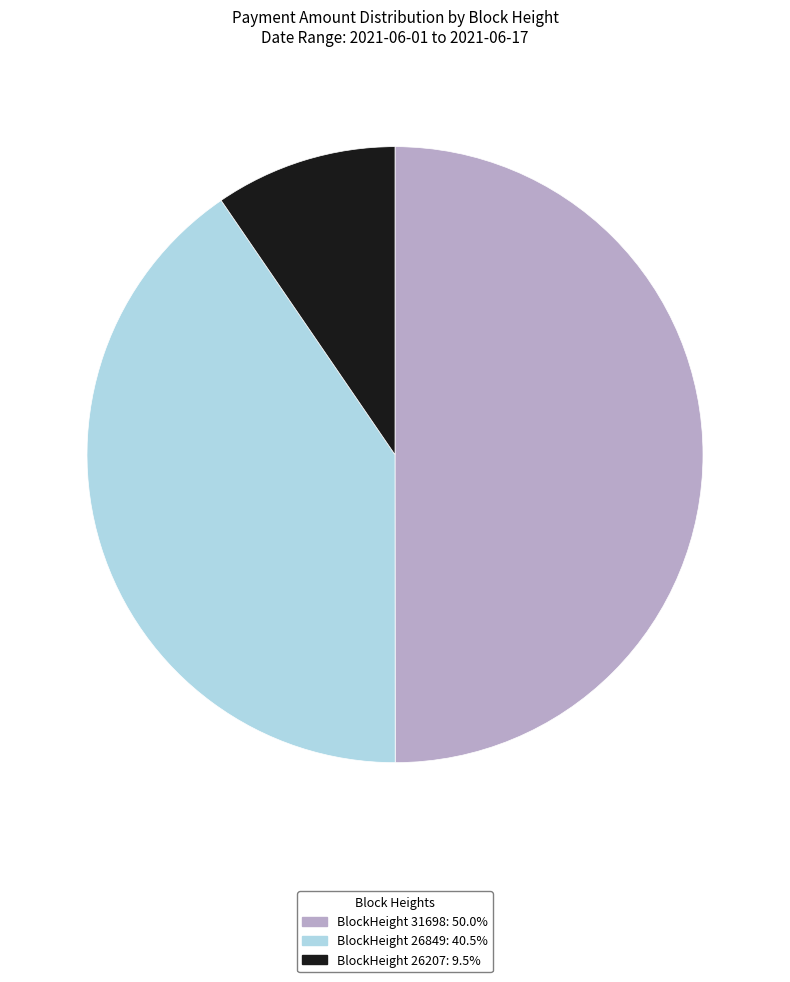

Do BlockHeight 31698: 50.0% and BlockHeight 26207: 9.5% together represent more than half of the pie?

Yes